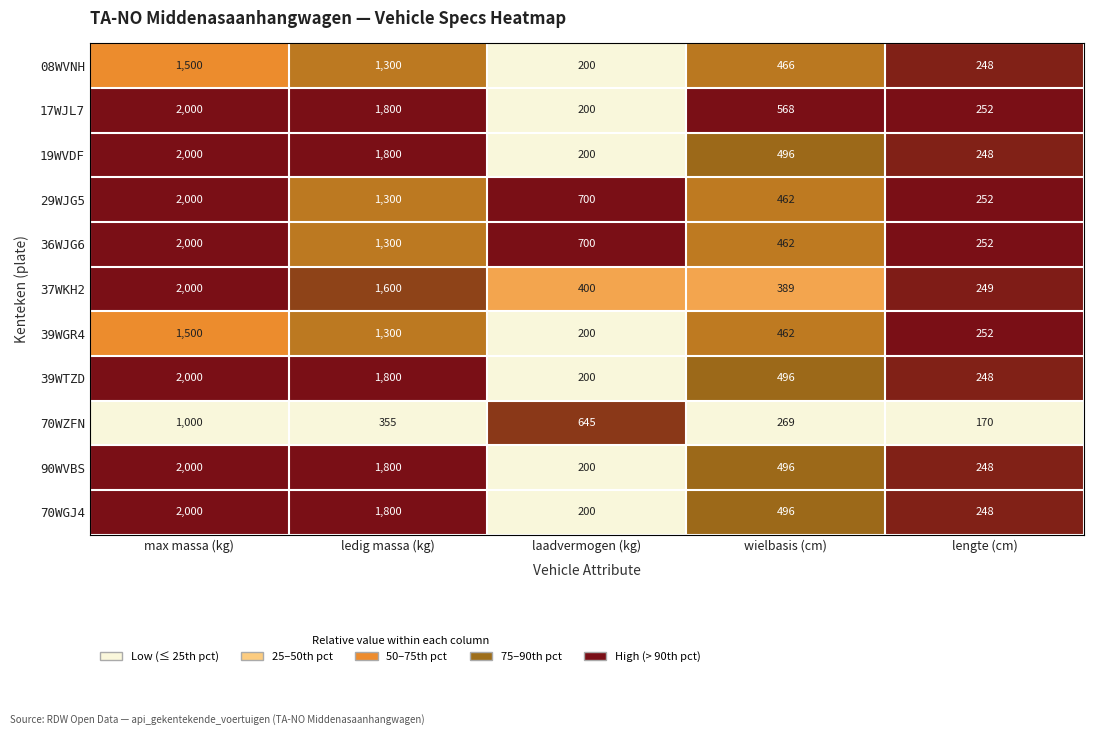

What is the spread (max minus min) of values at laadvermogen (kg)?

500